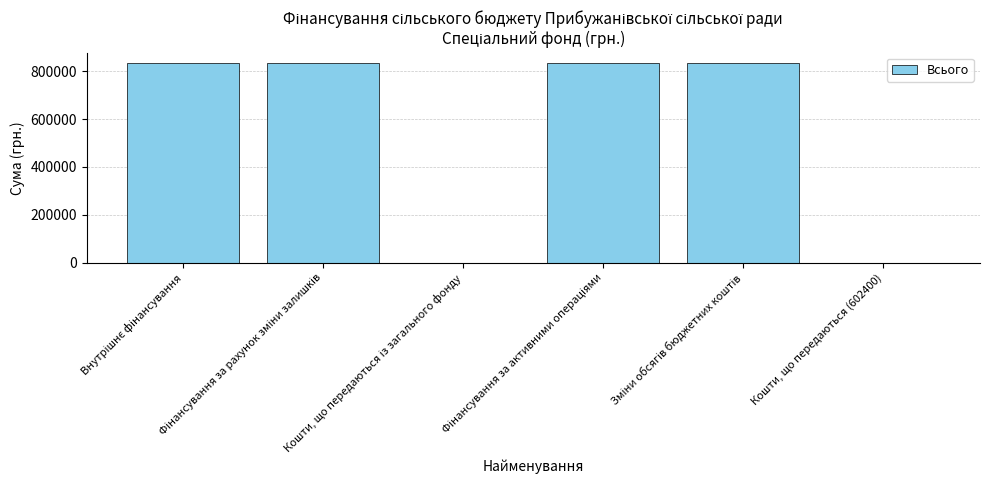

What is the greatest value displayed?

835115